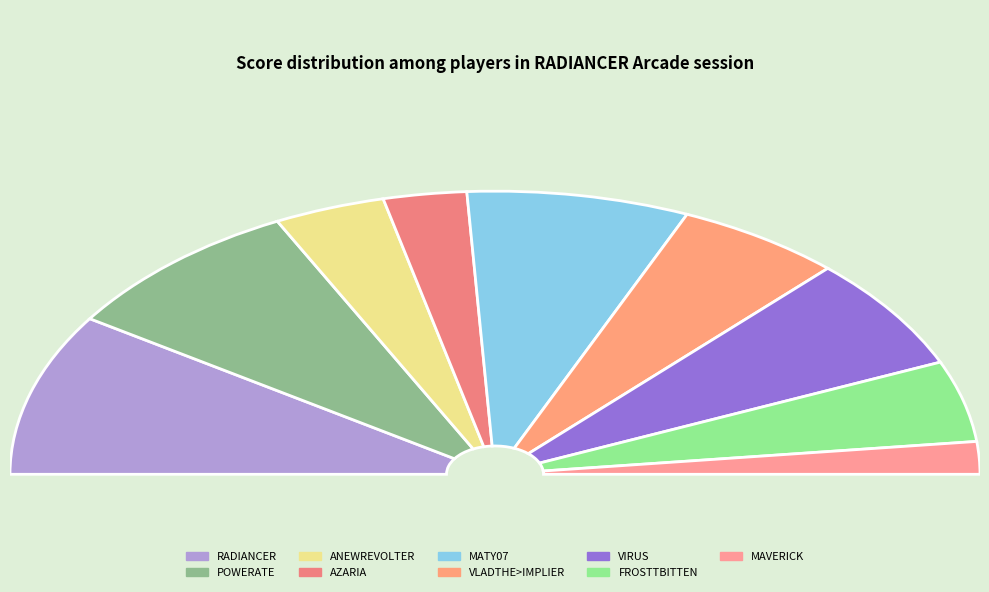

Is there a majority slice in this chart?

No